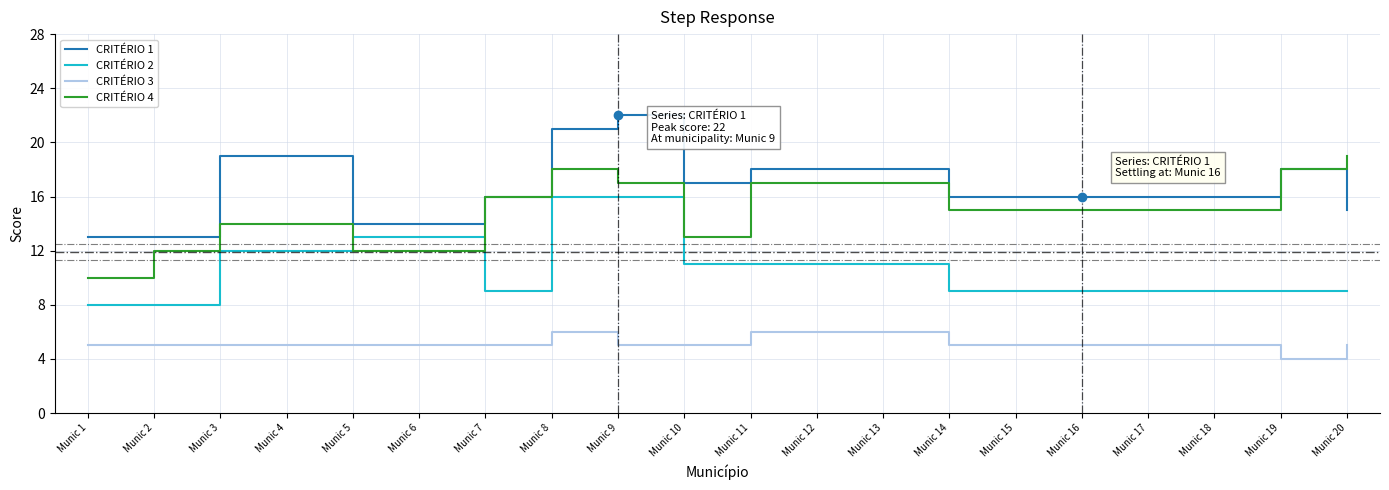

Count the number of data series in this chart.

4